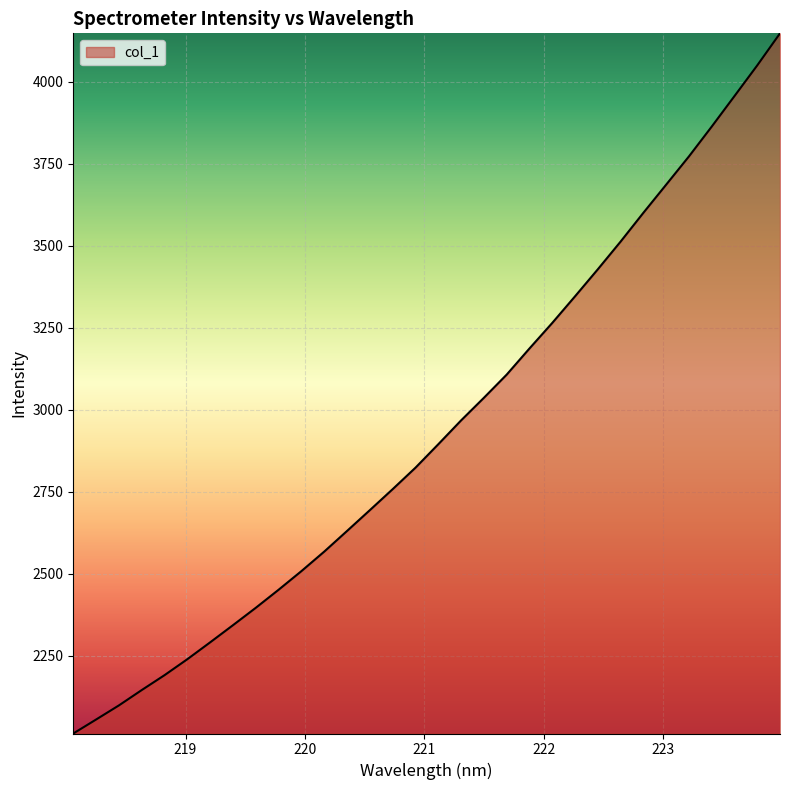

What is the difference between the second highest and minimum values?

2036.0